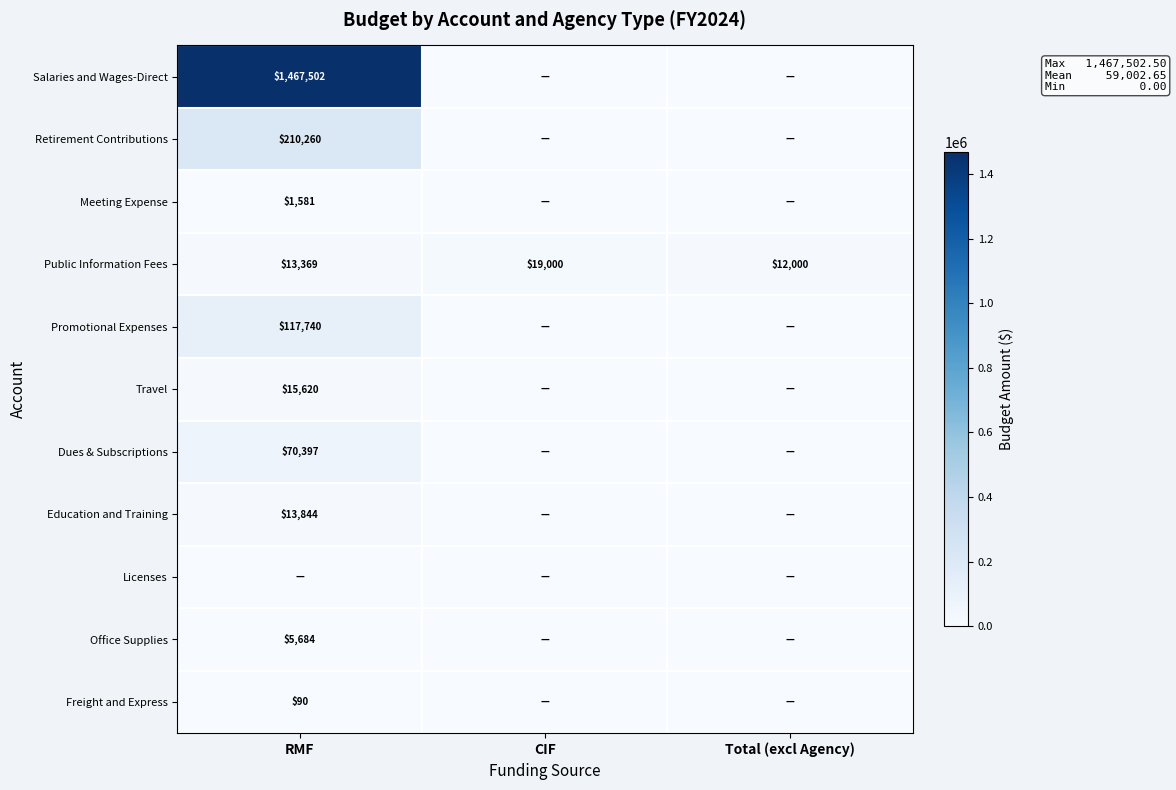

True or false: Promotional Expenses has a value of 32154 at RMF.

False